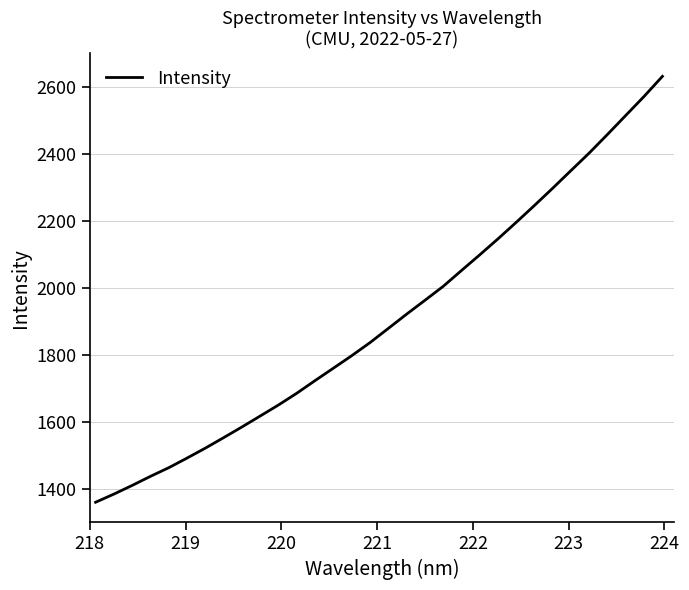

What is the greatest value displayed?

2631.4